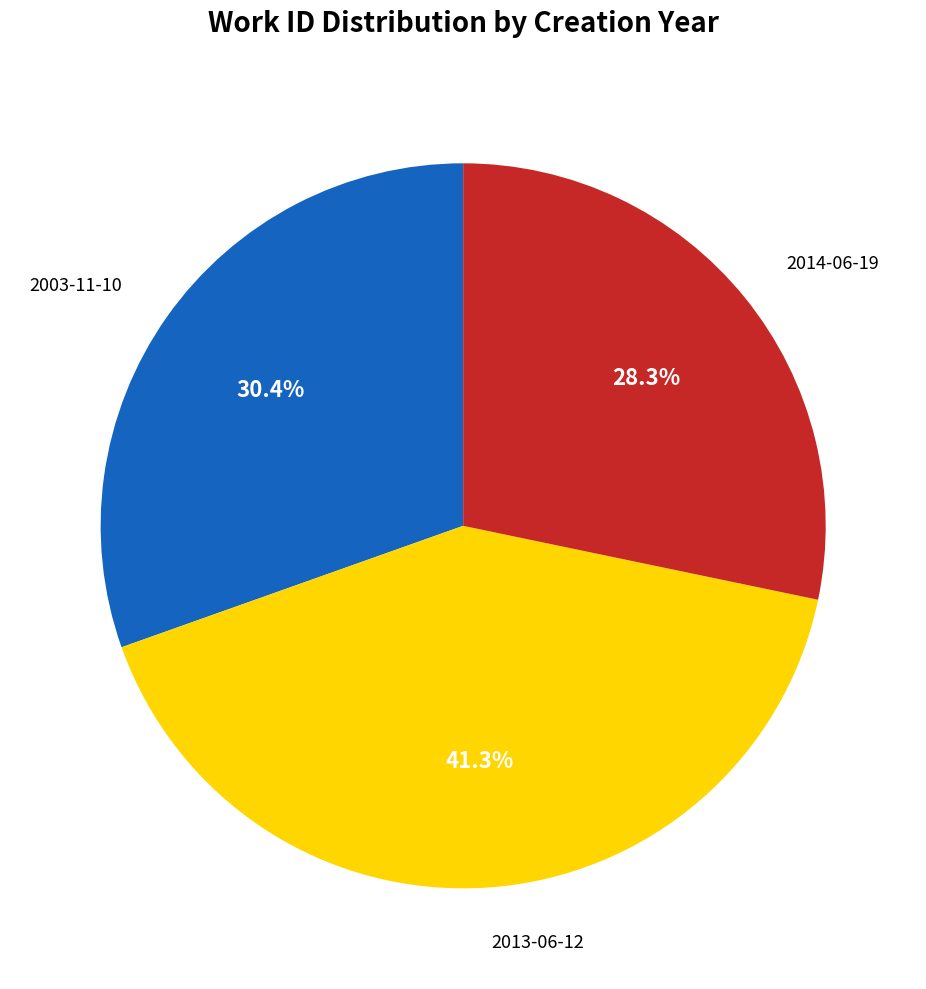

Is there a majority slice in this chart?

No